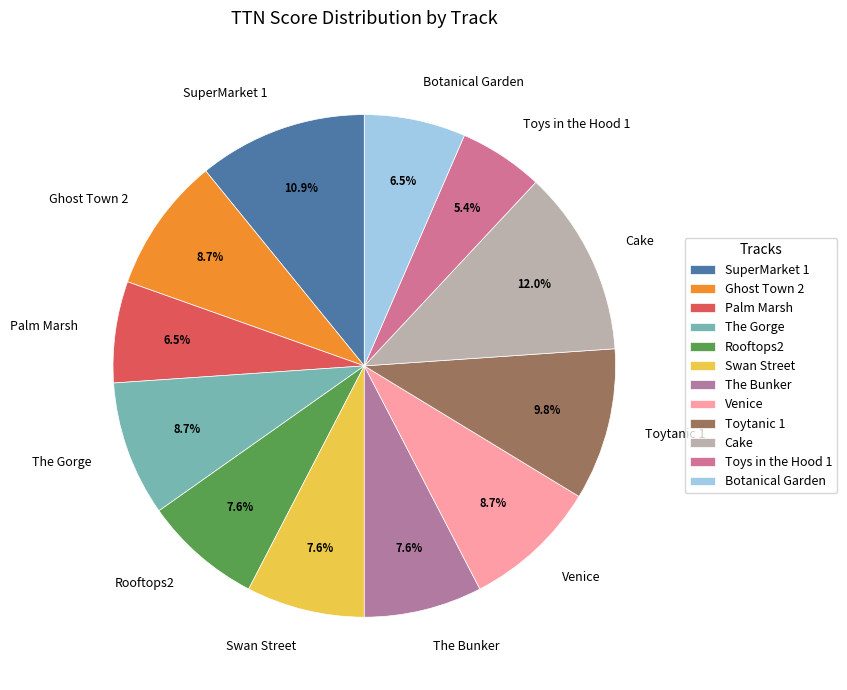

What is the ratio of the value at Rooftops2 to the value at Botanical Garden?

1.2